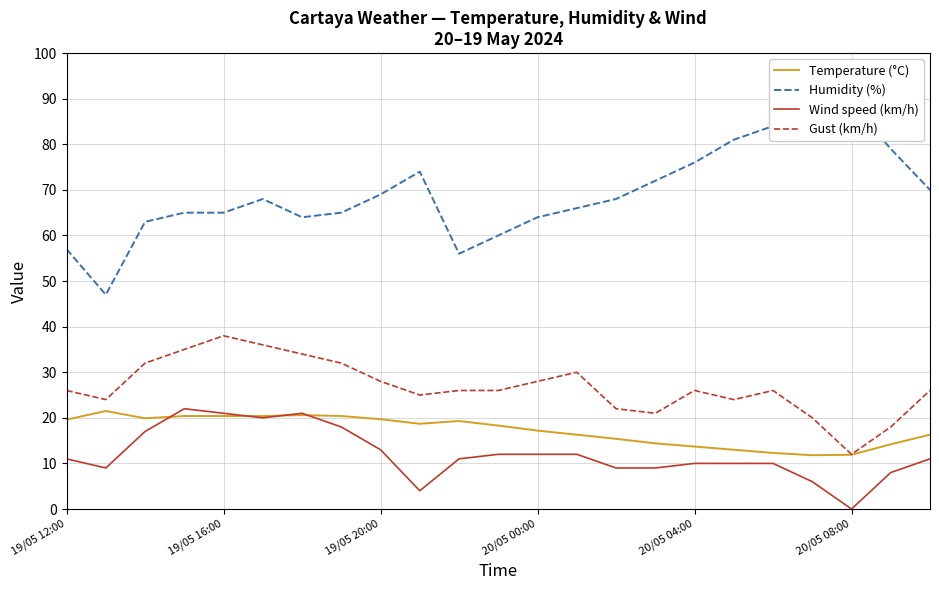

Between 9 and 22, which series saw the biggest shift?

Wind speed (km/h)